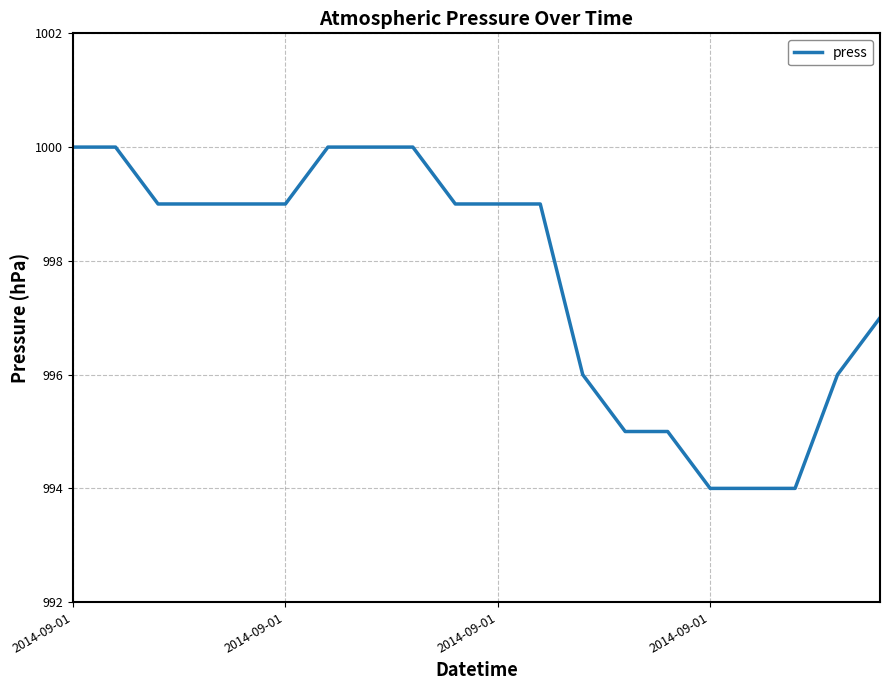

Reading left to right, transcribe all the data shown in this chart.

1000	1000	999	999	999	999	1000	1000	1000	999	999	999	996	995	995	994	994	994	996	997